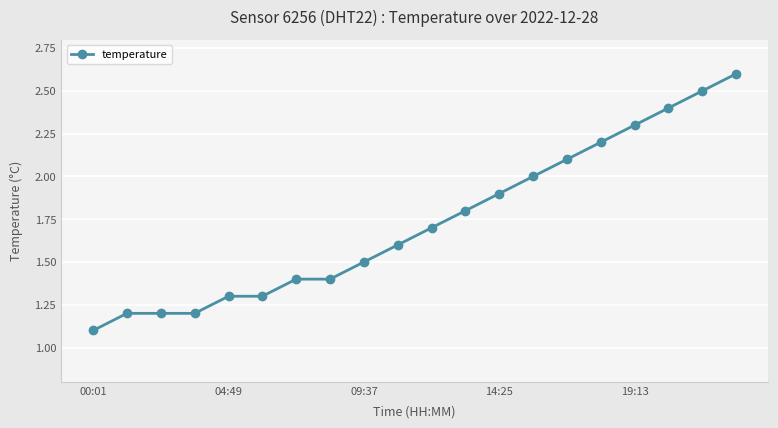

What is the value of the 11th point from the left?

1.7